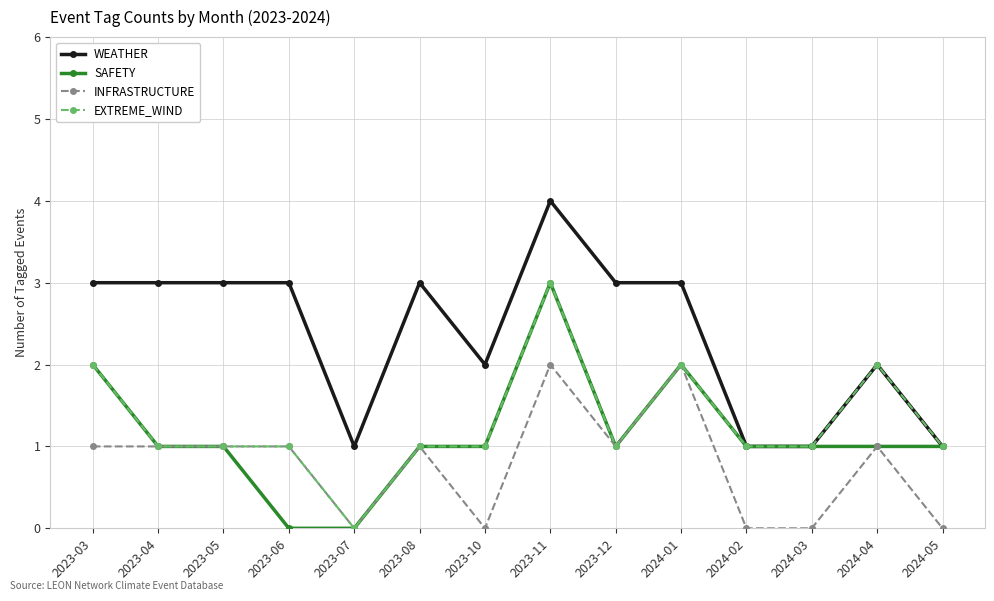

The SAFETY series shows 1 at 2023-07. True or false?

False